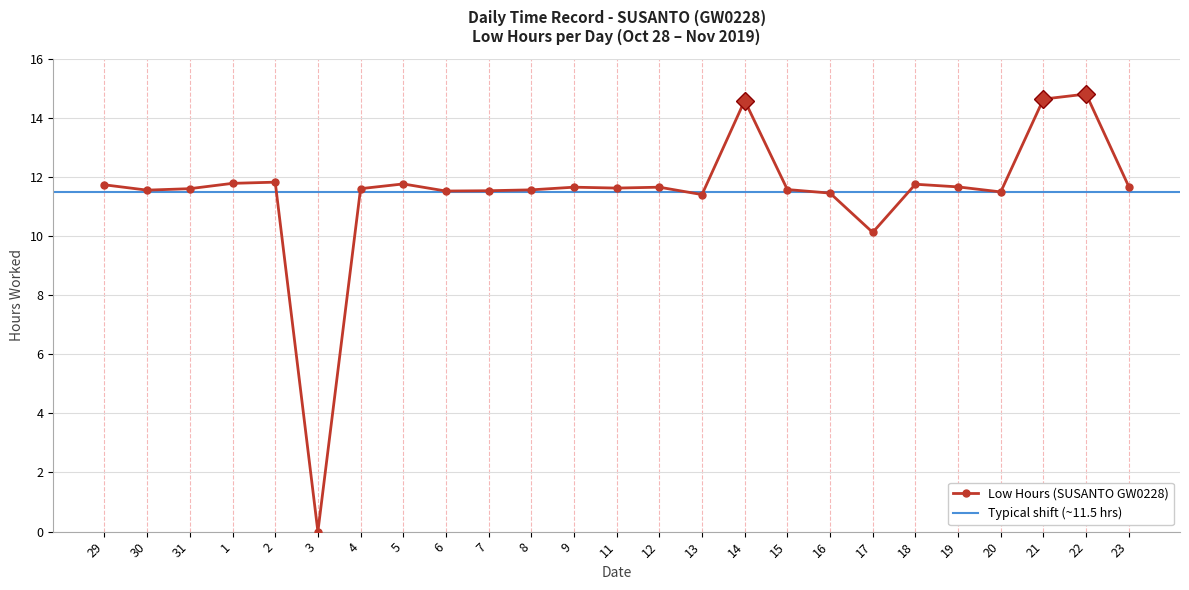

Reading left to right, list all the values displayed in this chart.

29=11.7	30=11.6	31=11.6	1=11.8	2=11.8	3=0.0	4=11.6	5=11.8	6=11.5	7=11.5	8=11.6	9=11.7	11=11.6	12=11.7	13=11.4	14=14.6	15=11.6	16=11.4	17=10.1	18=11.8	19=11.7	20=11.5	21=14.6	22=14.8	23=11.7